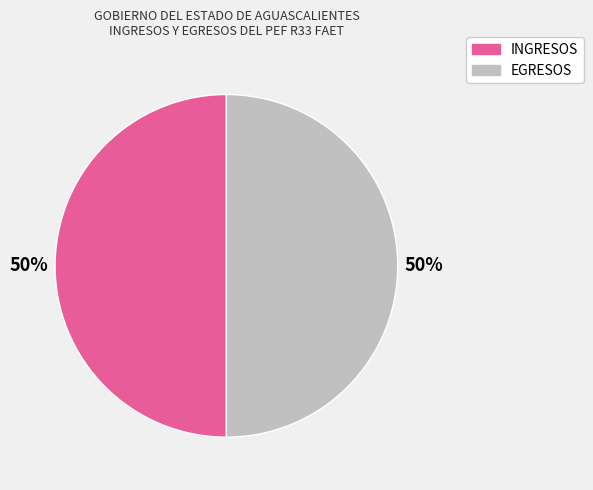

Count the number of slices in the pie.

2